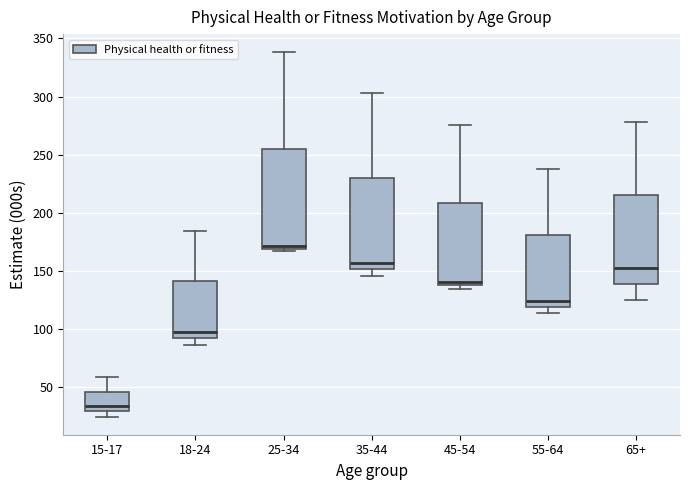

Which box's median line is the lowest?

15-17